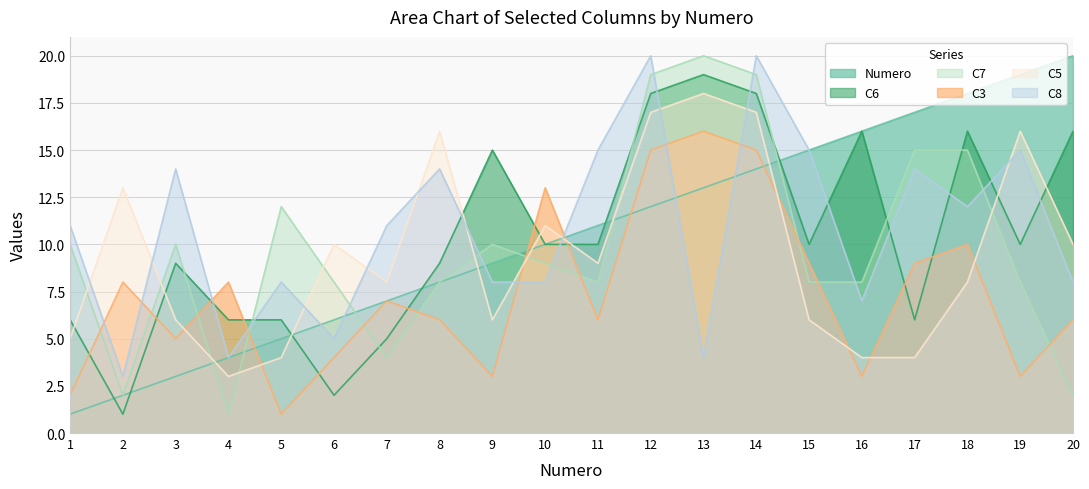

Which series has the widest spread of values?

Numero